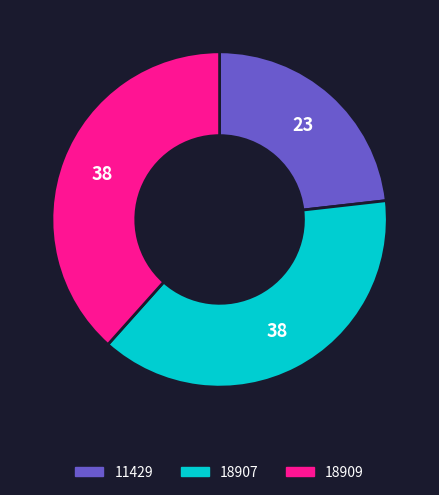

True or false: 18909 accounts for 38% of the total.

True